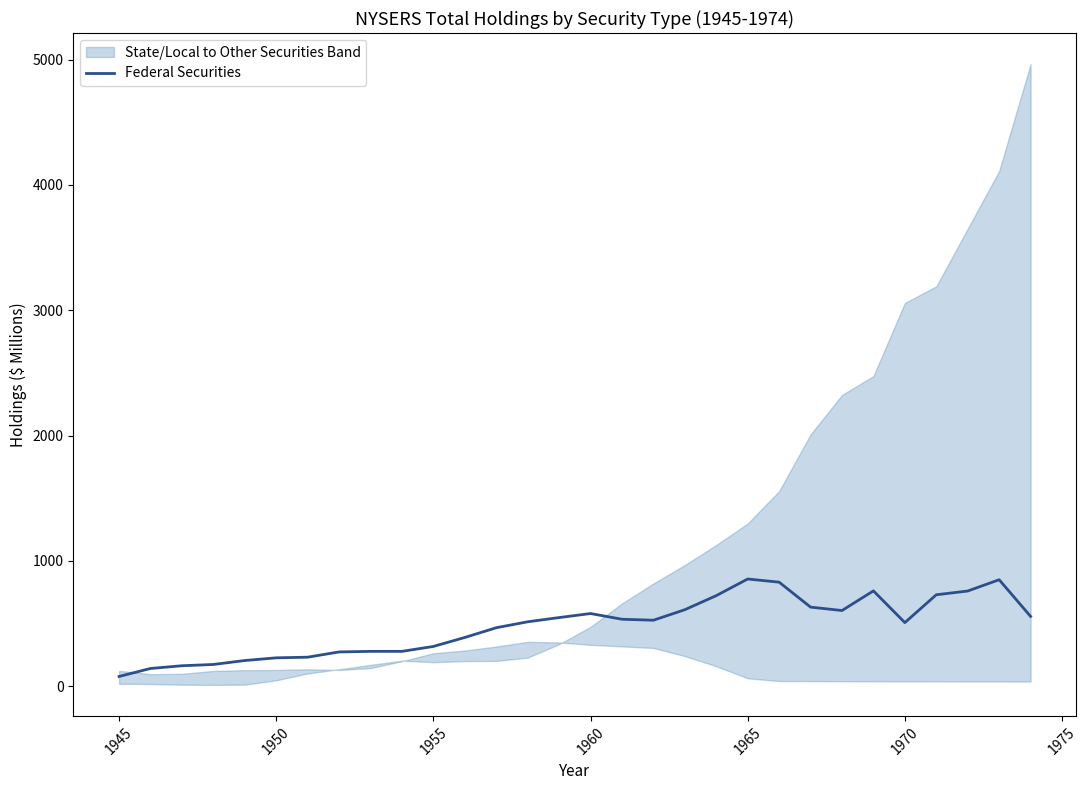

What is the difference between the maximum and second lowest values?

713.9